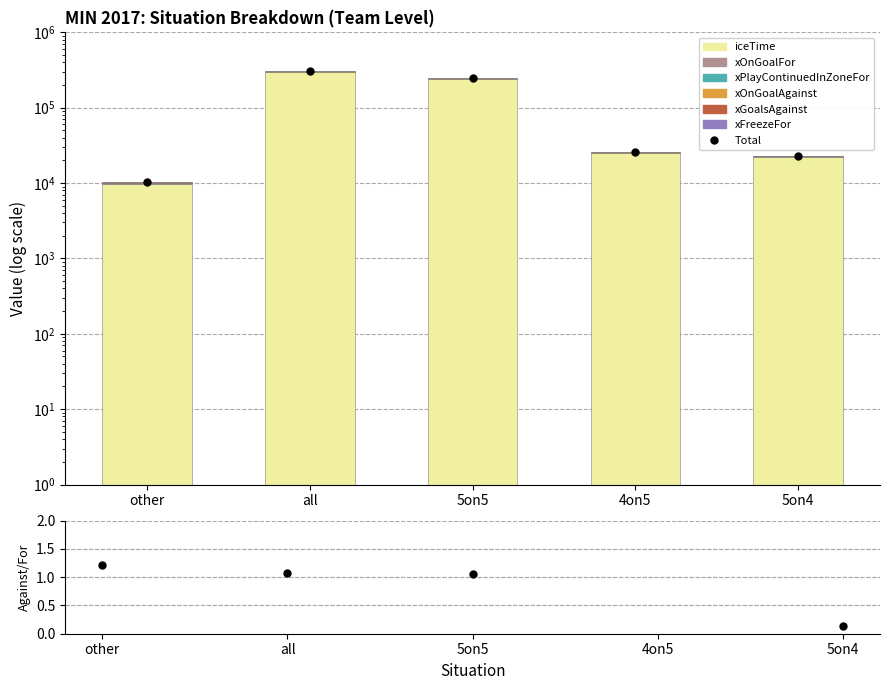

Which category has the lowest value in the xGoalsAgainst series?

5on4